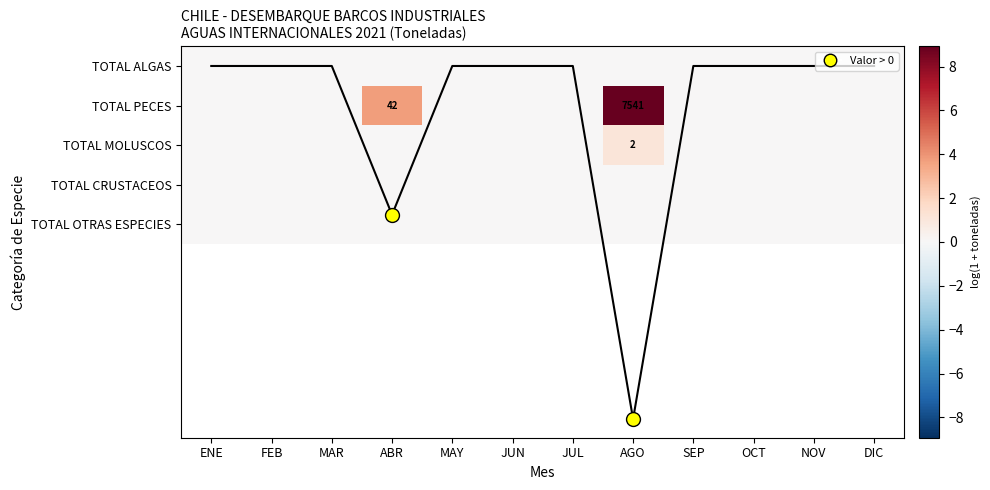

How many data points does each series have?

12